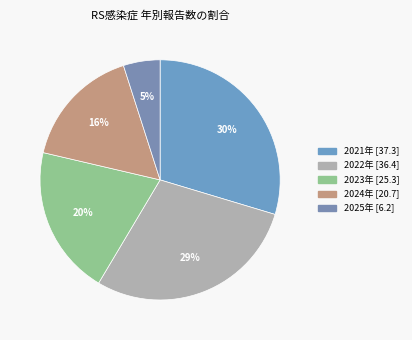

How many segments does this pie chart have?

5